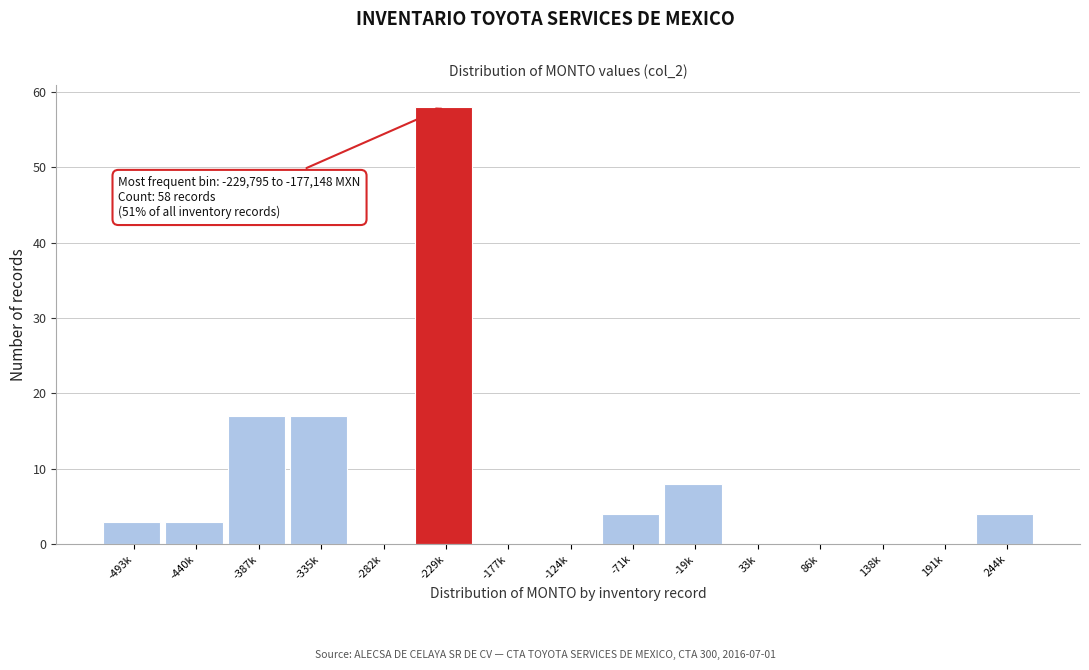

Reading left to right, list all the values displayed in this chart.

-493k=3	-440k=3	-387k=17	-335k=17	-282k=0	-229k=58	-177k=0	-124k=0	-71k=4	-19k=8	33k=0	86k=0	138k=0	191k=0	244k=4